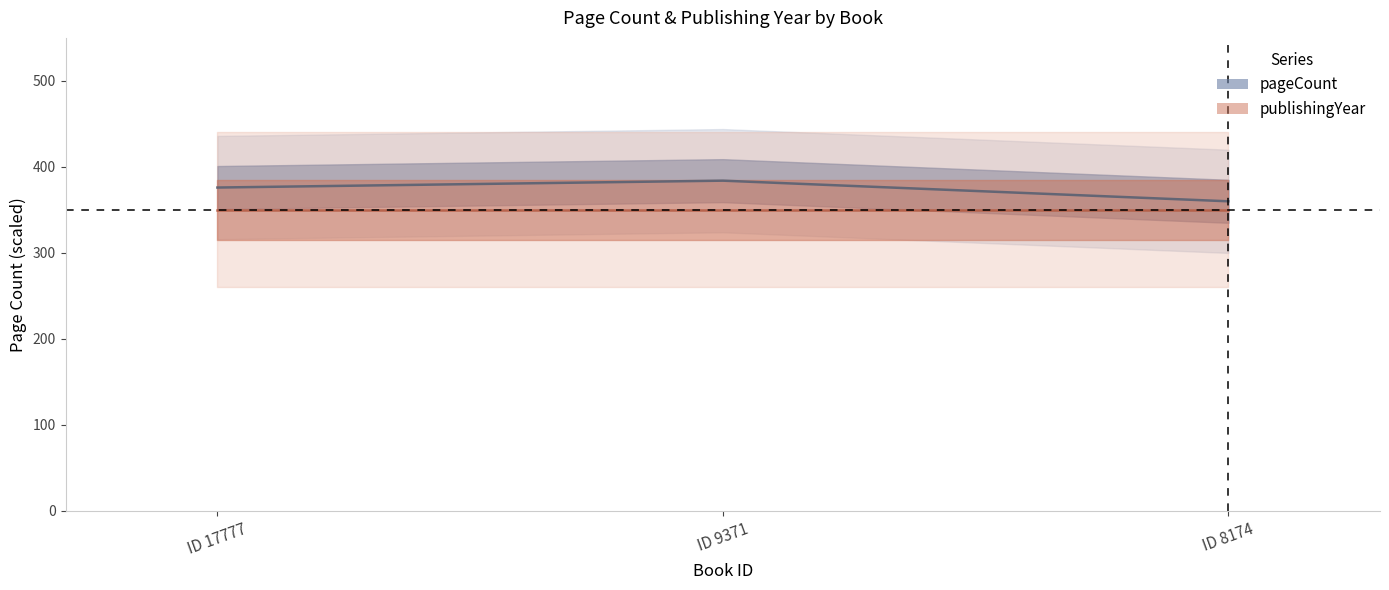

True or false: the data shows 597 at ID 8174.

False